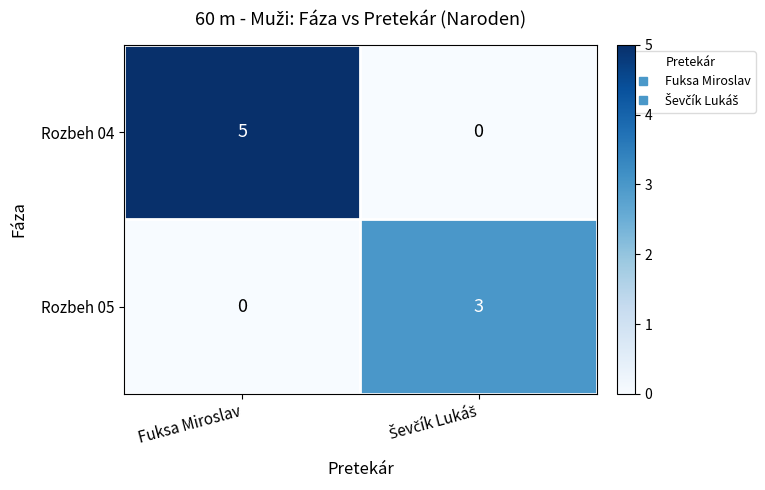

What is the sum of all Rozbeh 04 values?

5